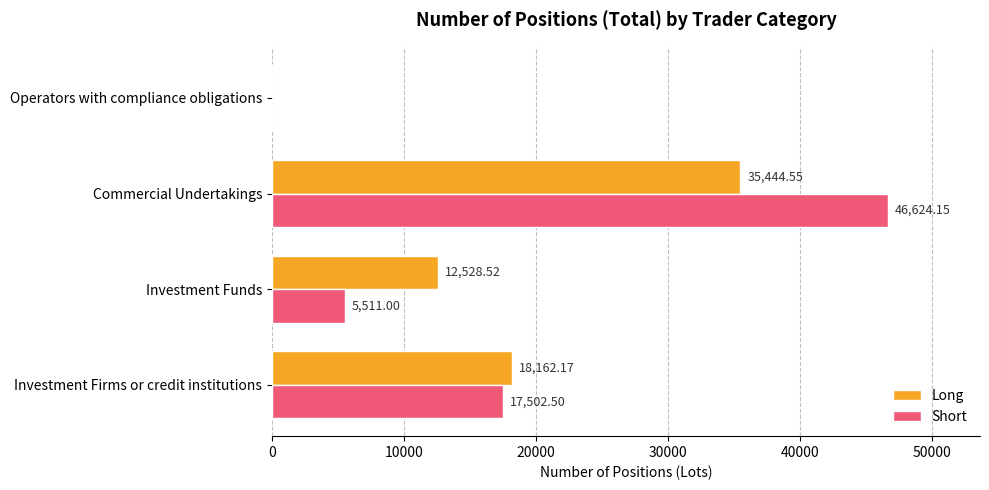

Which series changed the most between Investment Funds and Commercial Undertakings?

Short